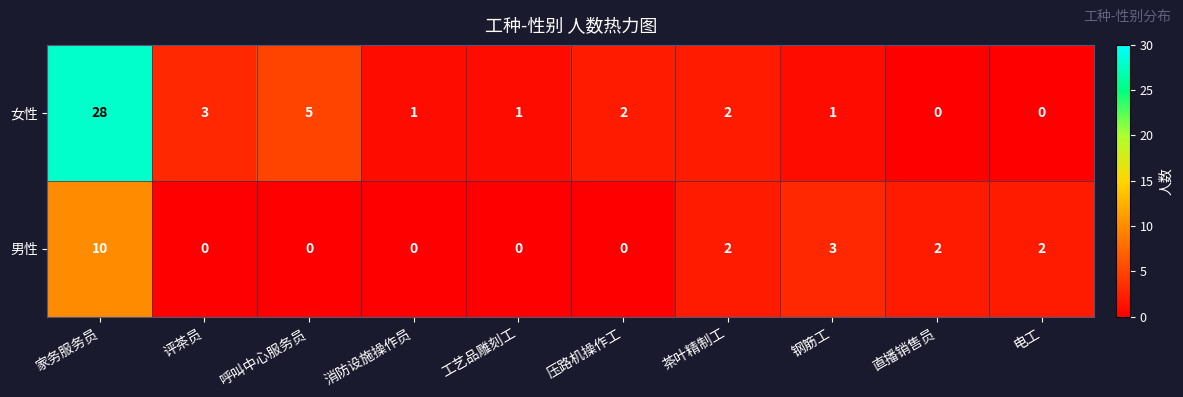

At which category is the sum across all series the highest?

家务服务员